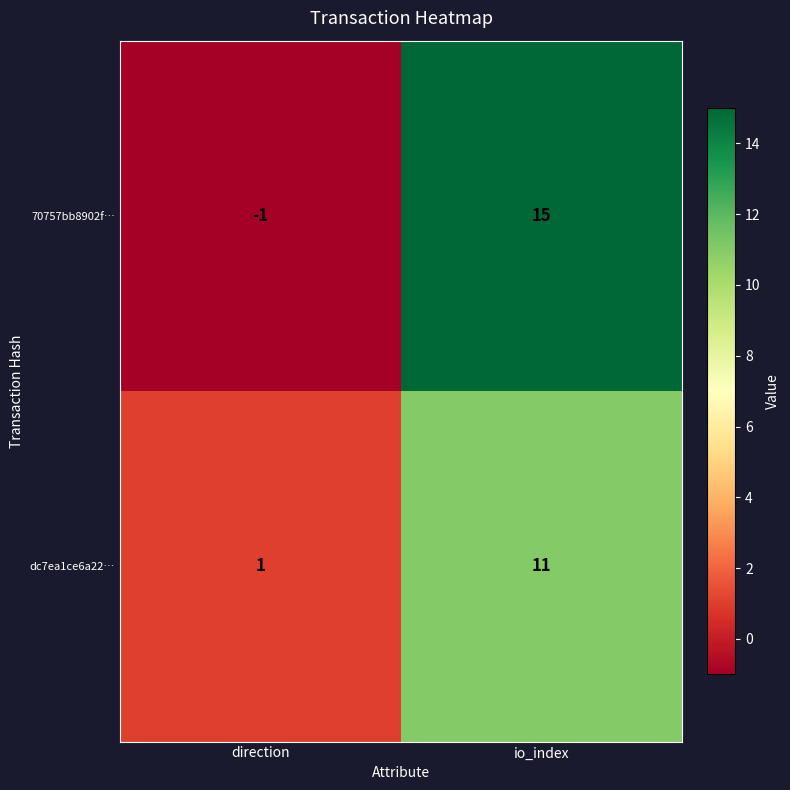

What is the sum of the dc7ea1ce6a22… values at io_index and direction?

12